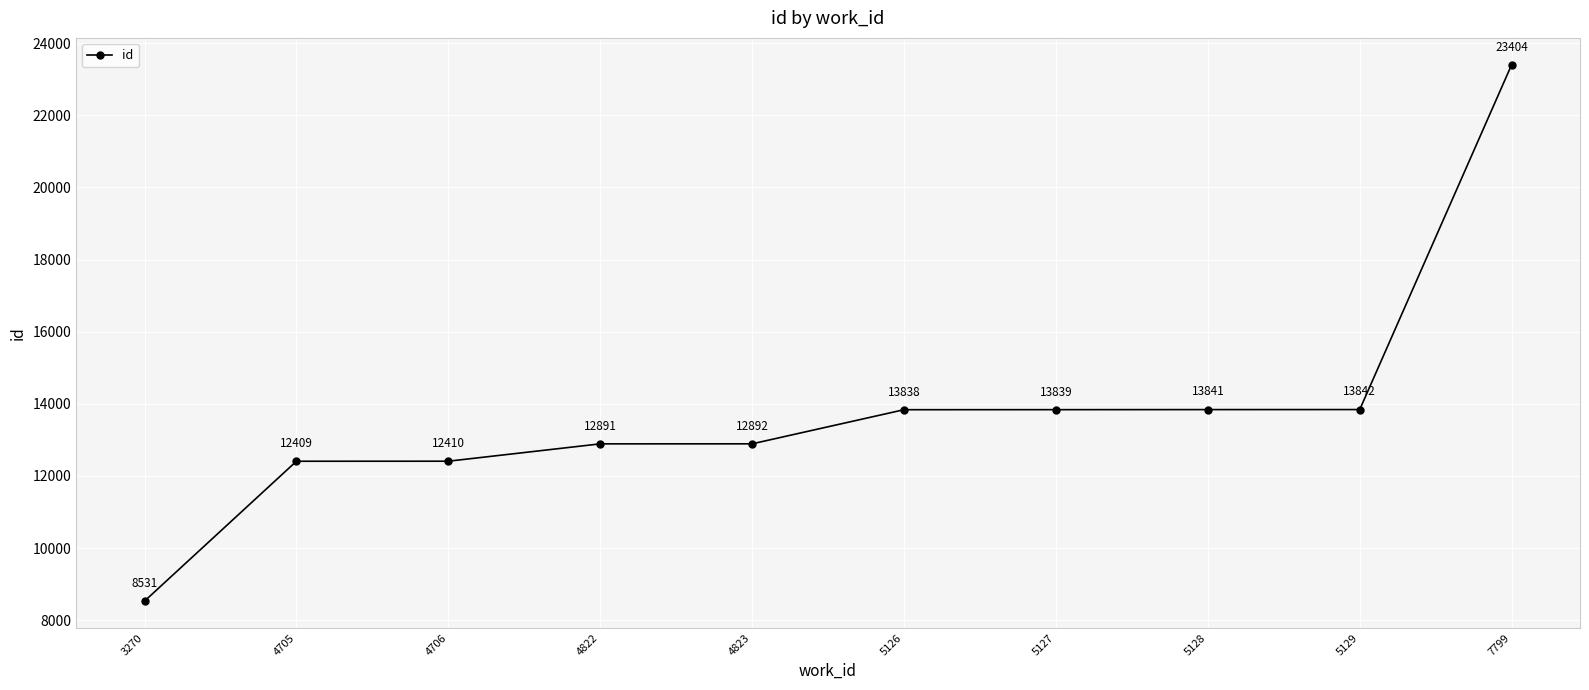

What is the change in value from 3270 to 5128?

+5310